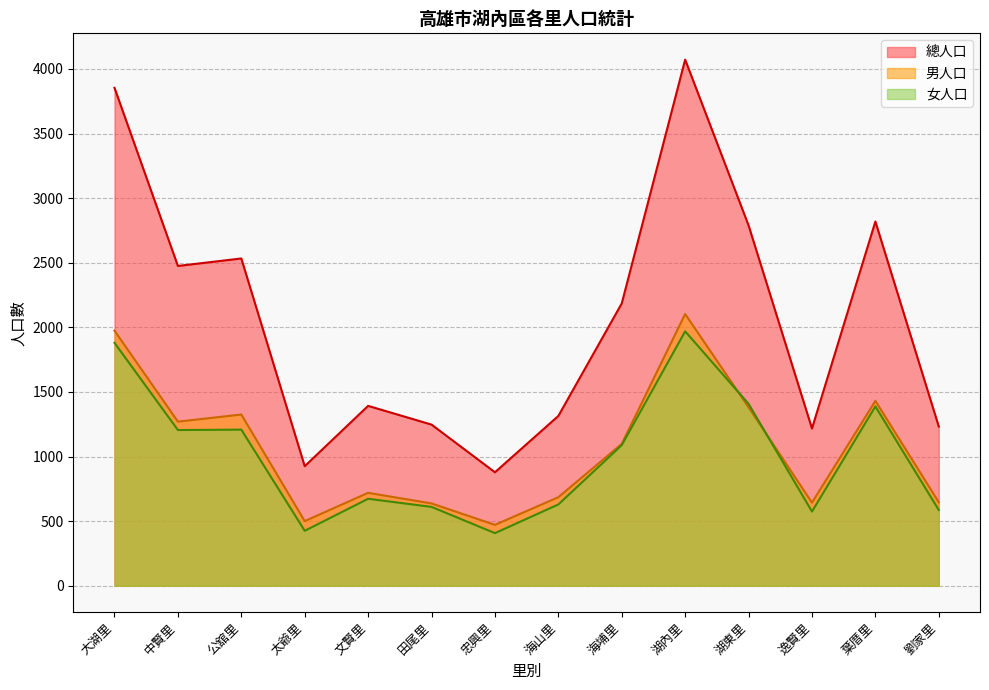

What is the difference between the second highest and second lowest values in the 總人口 series?

2929